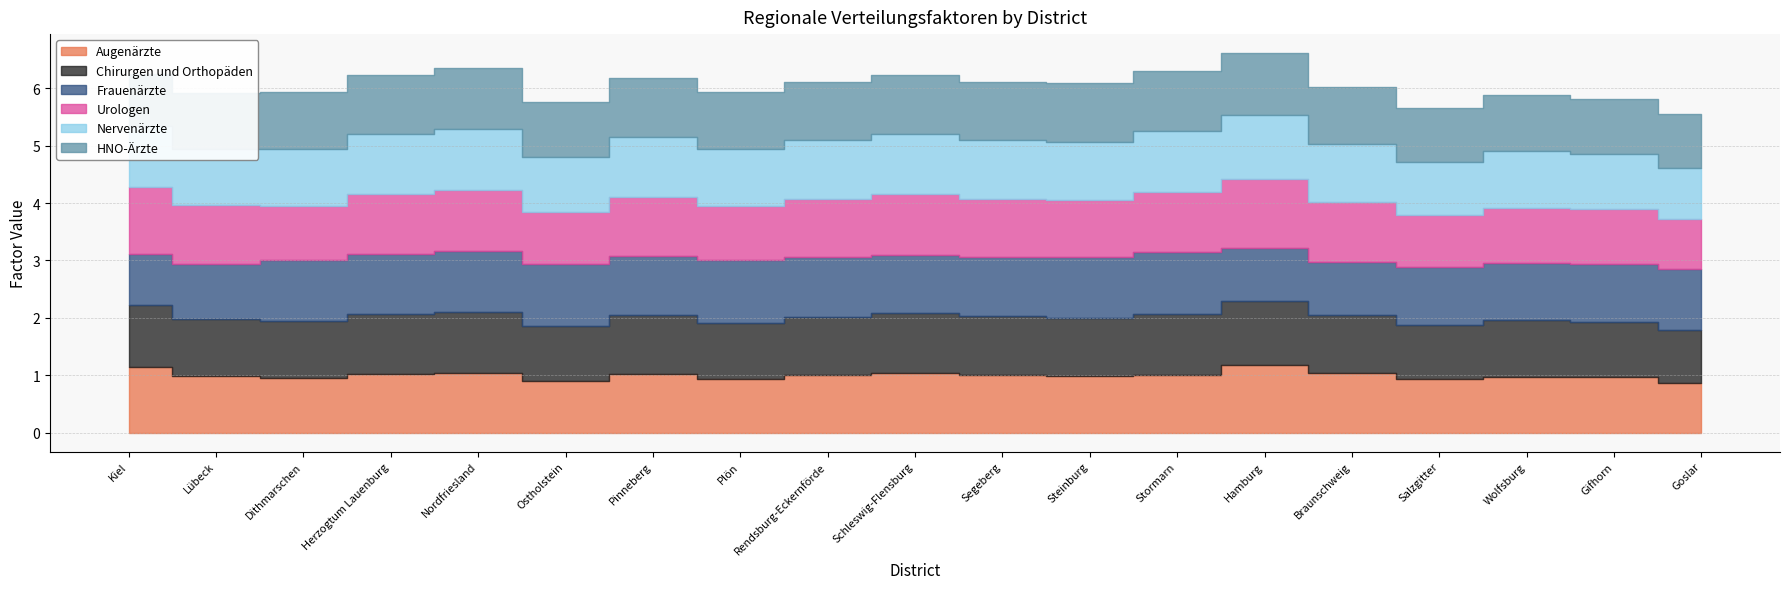

What is the difference between the maximum and minimum values in the HNO-Ärzte series?

0.2